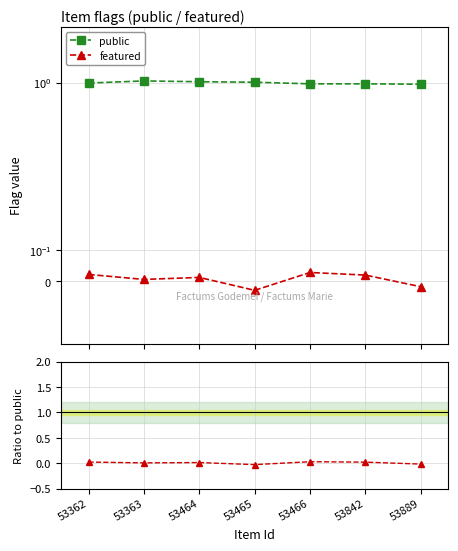

Between 53842 and 53465, which is larger?

53465